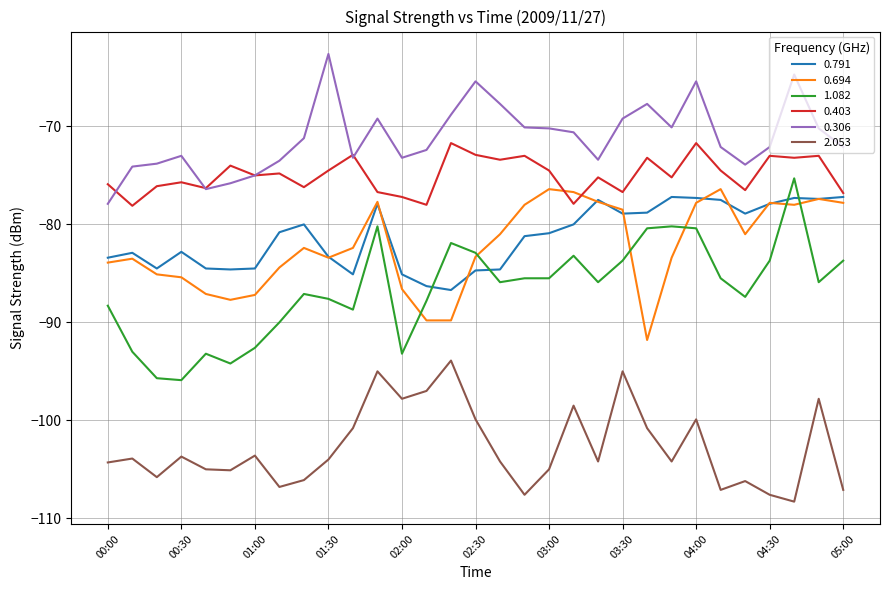

True or false: 0.306 and 1.082 intersect in this chart.

False